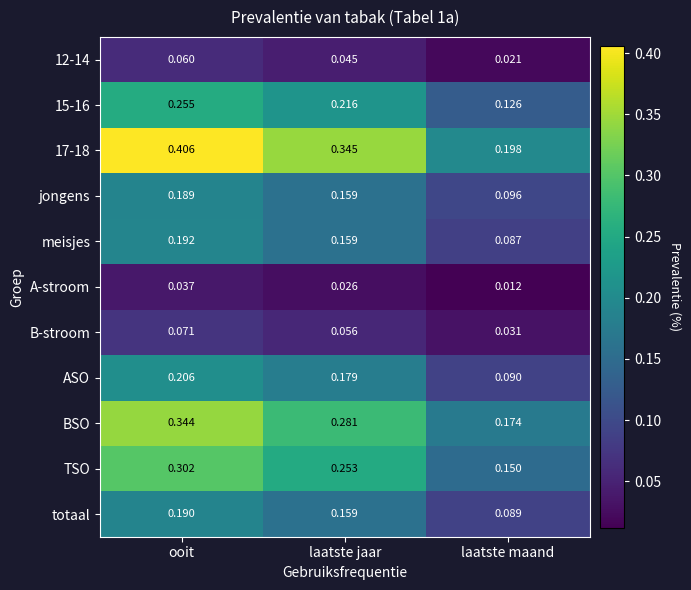

At which category is the sum across all series the highest?

ooit